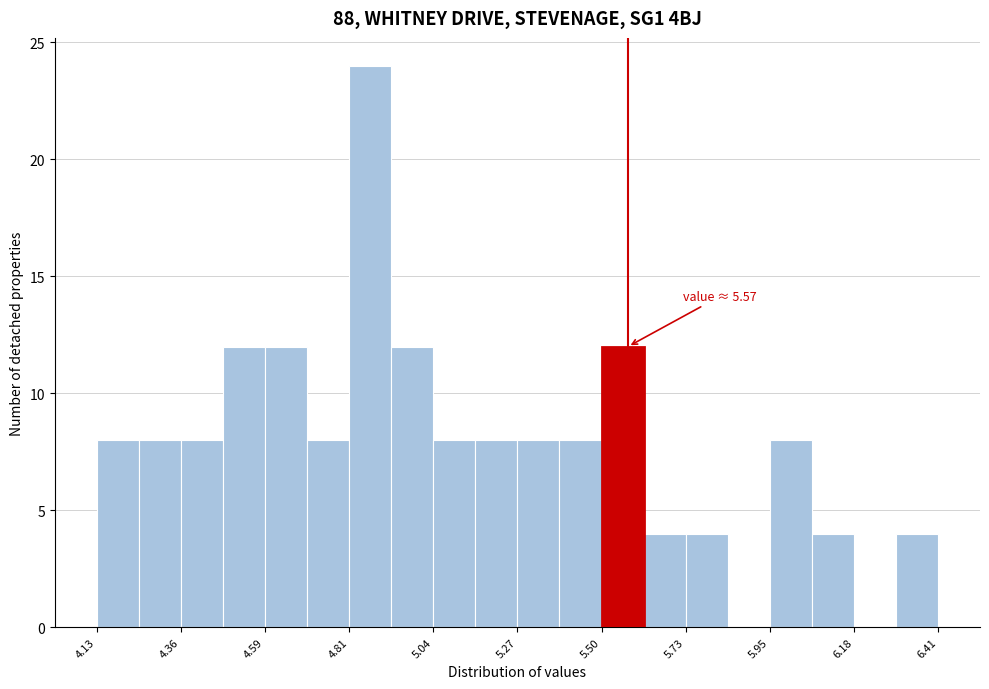

Read against the x-axis, roughly where is the centre of the tallest bar?

4.85